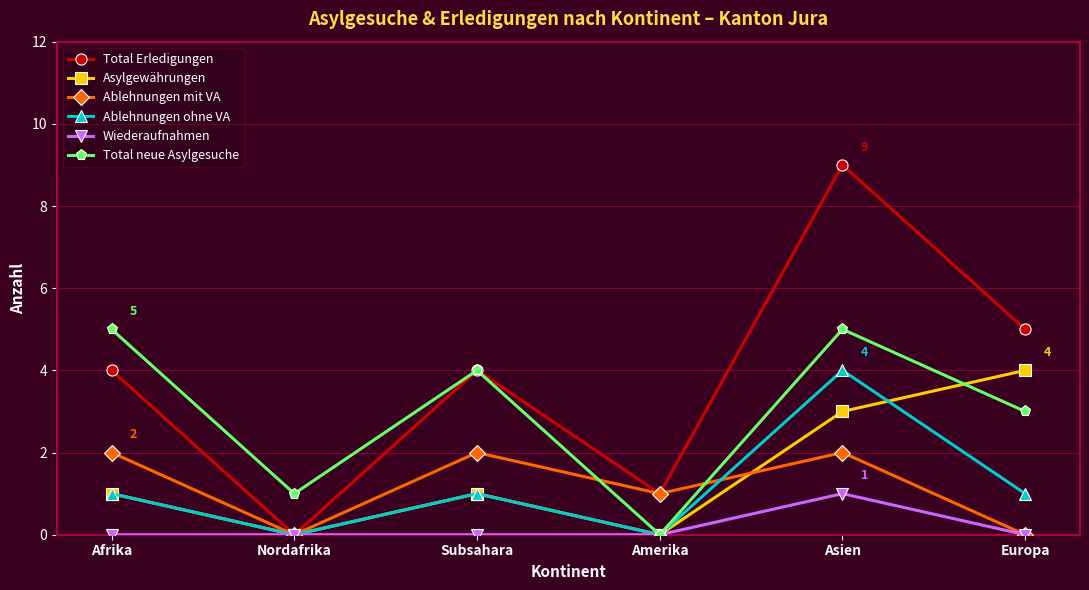

At which category is the sum across all series the highest?

Asien